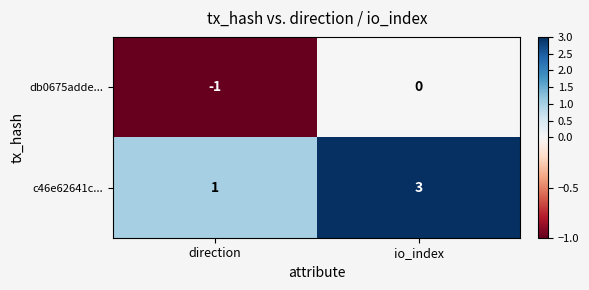

At which label is c46e62641c... closest to 2?

direction